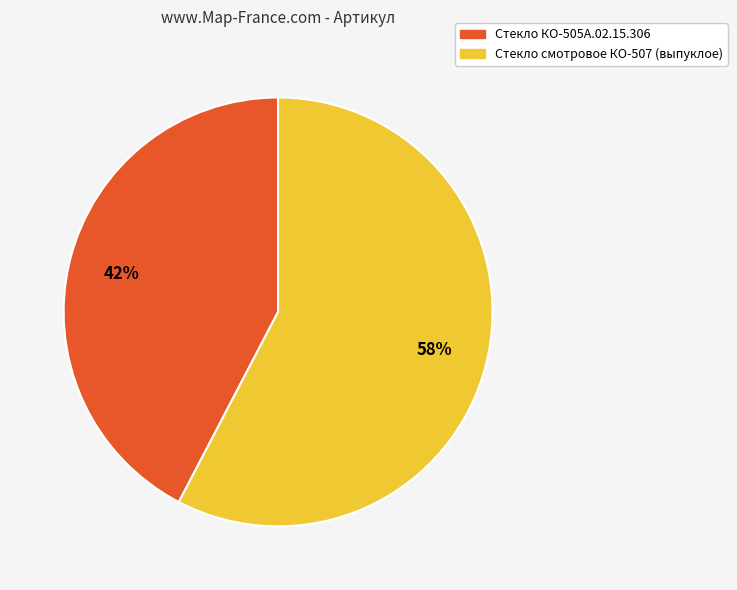

To the nearest percent, what portion does Стекло смотровое КО-507 (выпуклое) represent?

58%